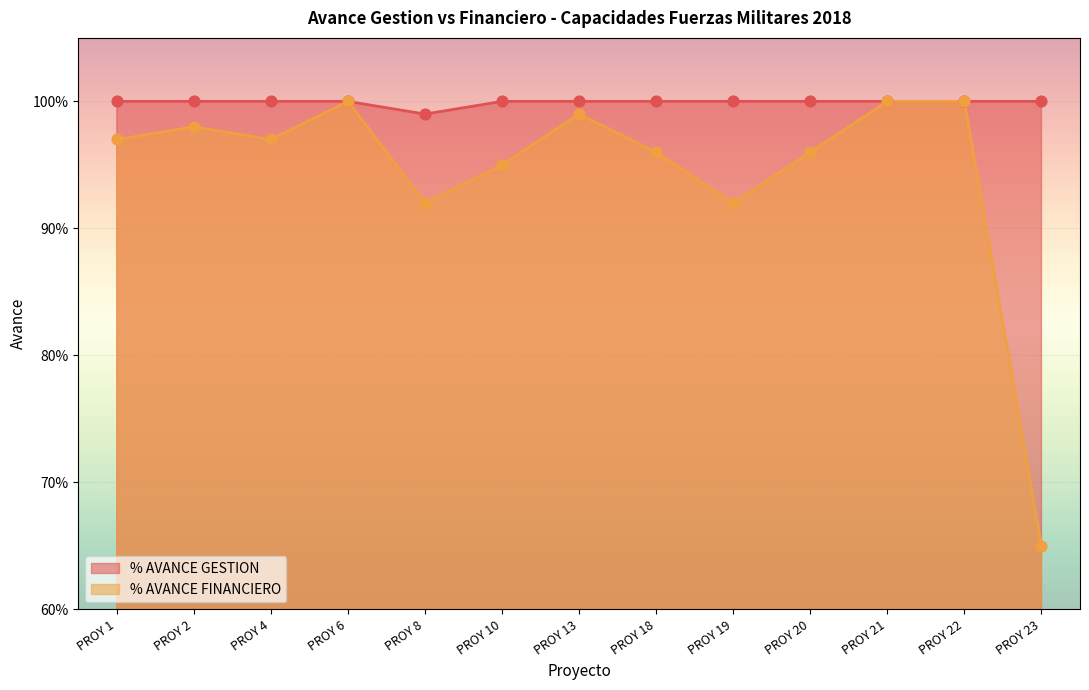

Which series contains the highest Y value?

% AVANCE GESTION